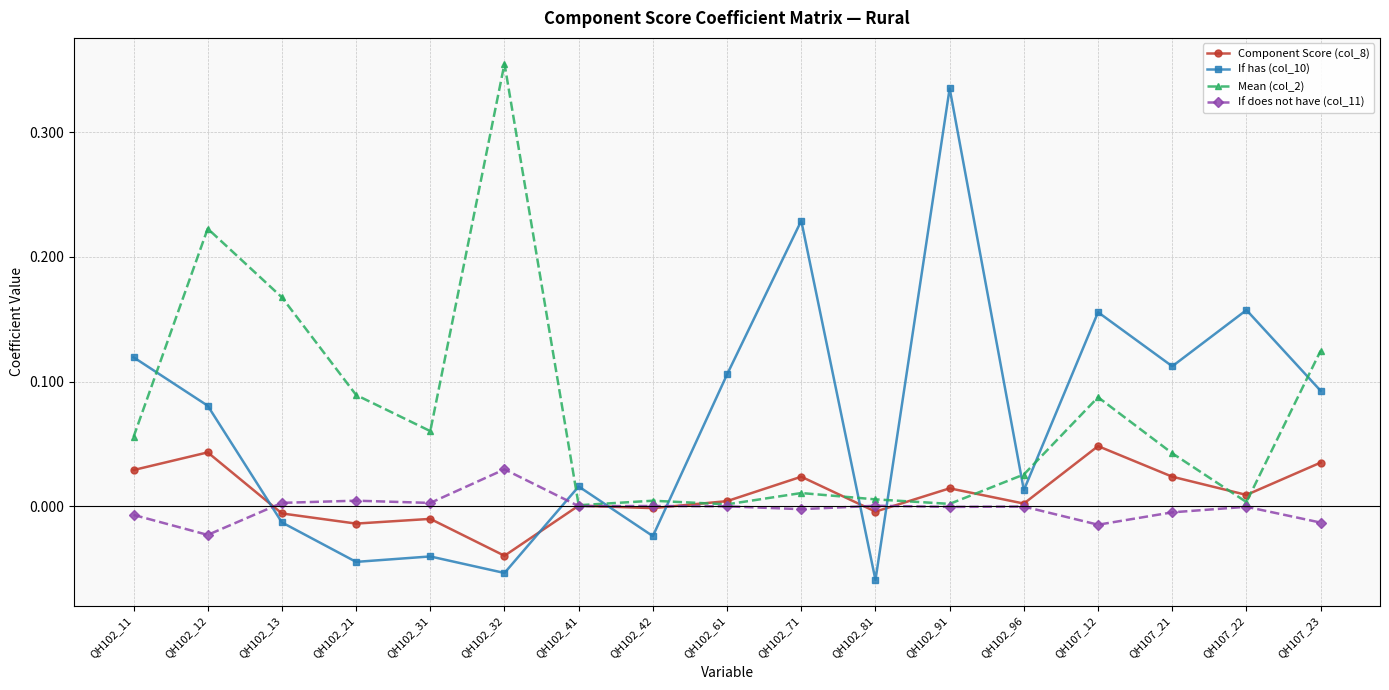

Where is the first local minimum for If has (col_10)?

QH102_21